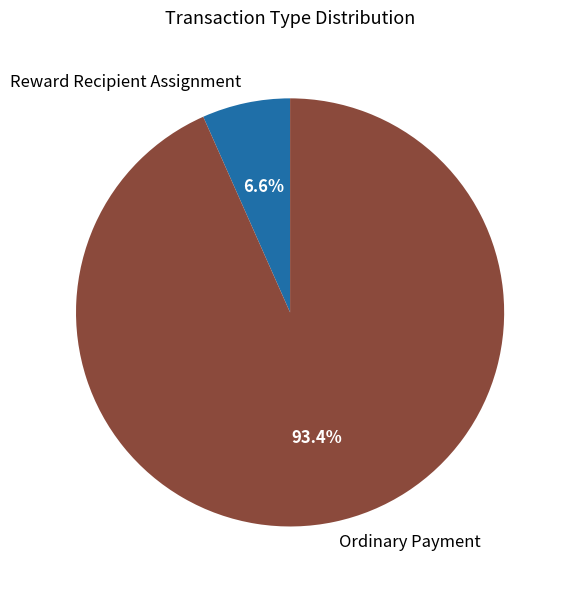

What is the largest slice in the pie chart?

Ordinary Payment